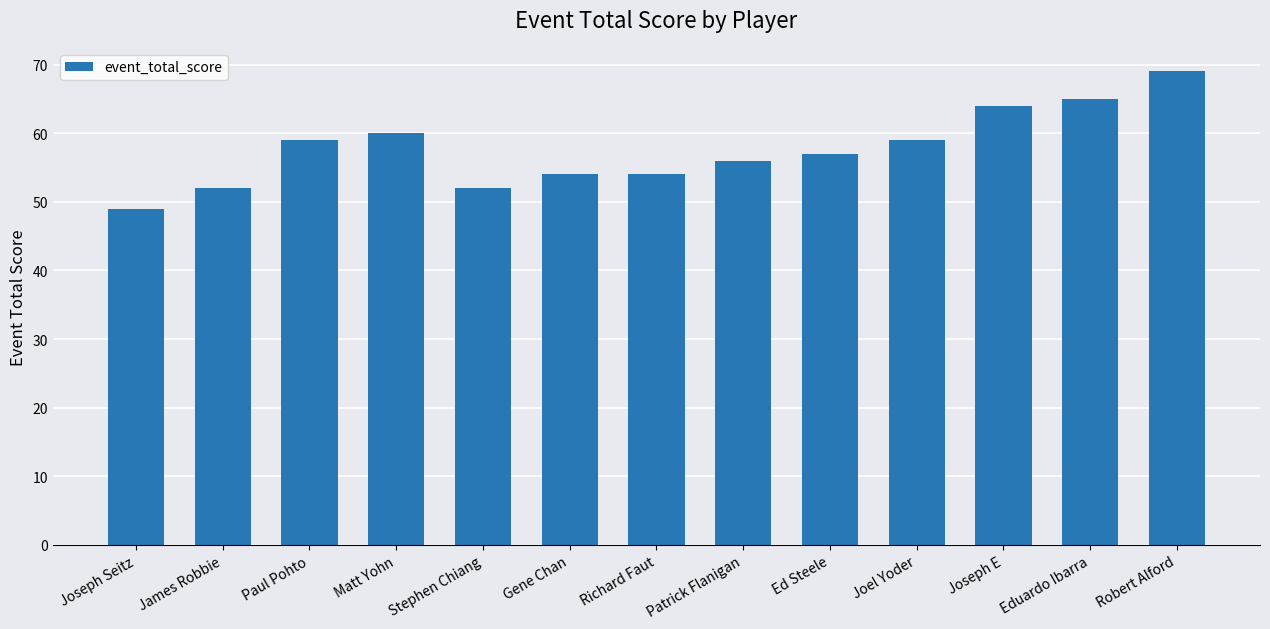

How many data points are less than 57?

6